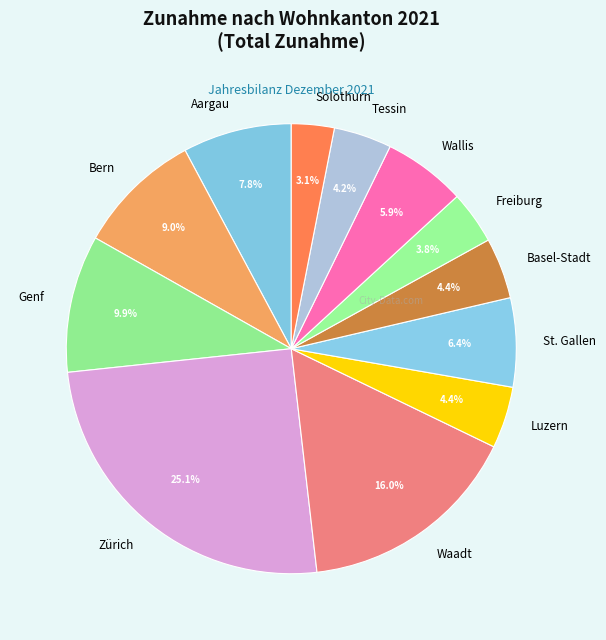

To the nearest percent, what is the difference between the Solothurn and Bern slice percentages?

6%